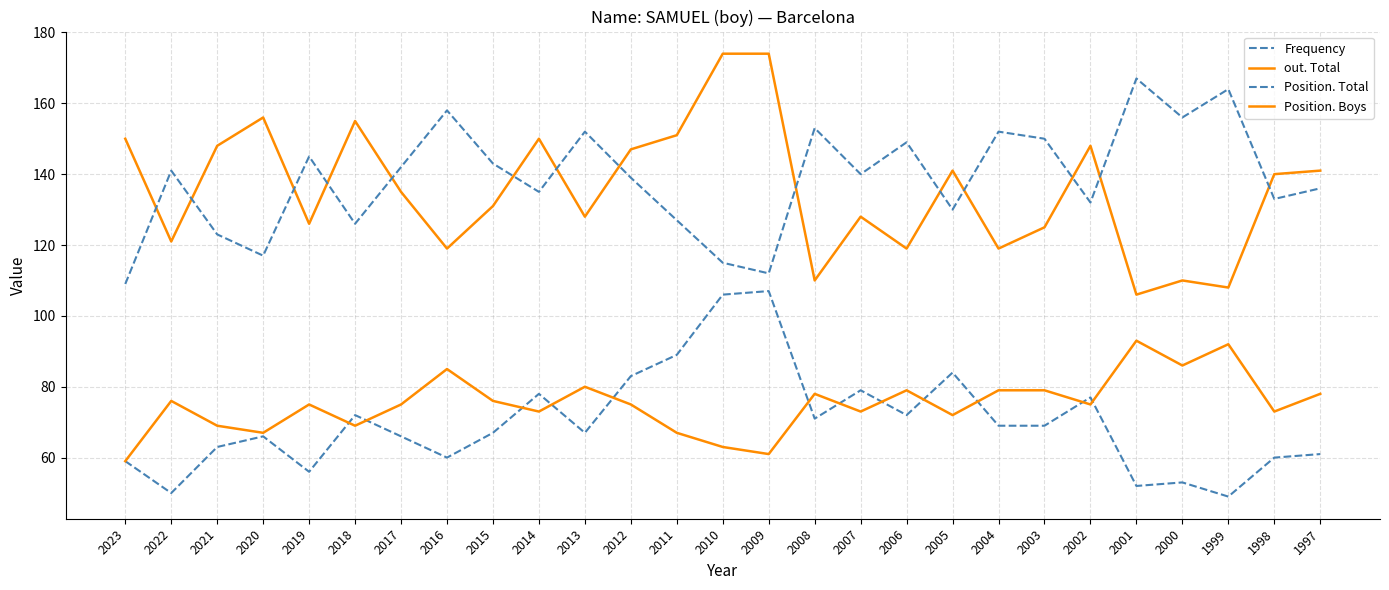

The value of Position. Boys at 2016 is 85. True or false?

True